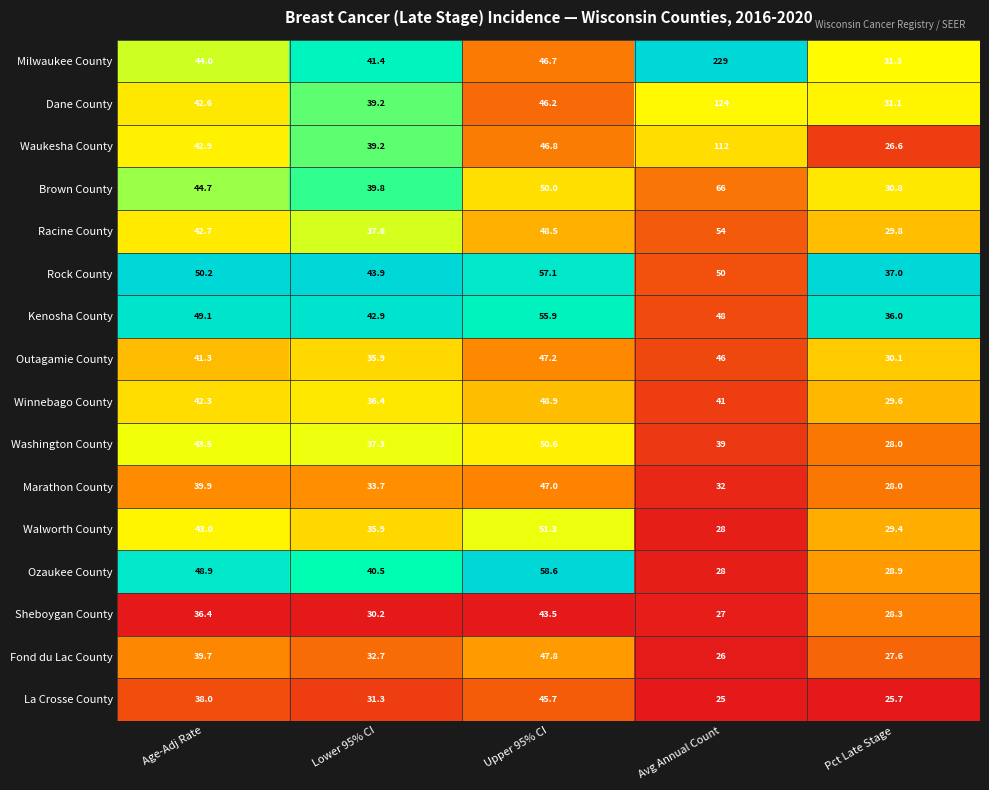

What is the greatest value displayed?

229.0